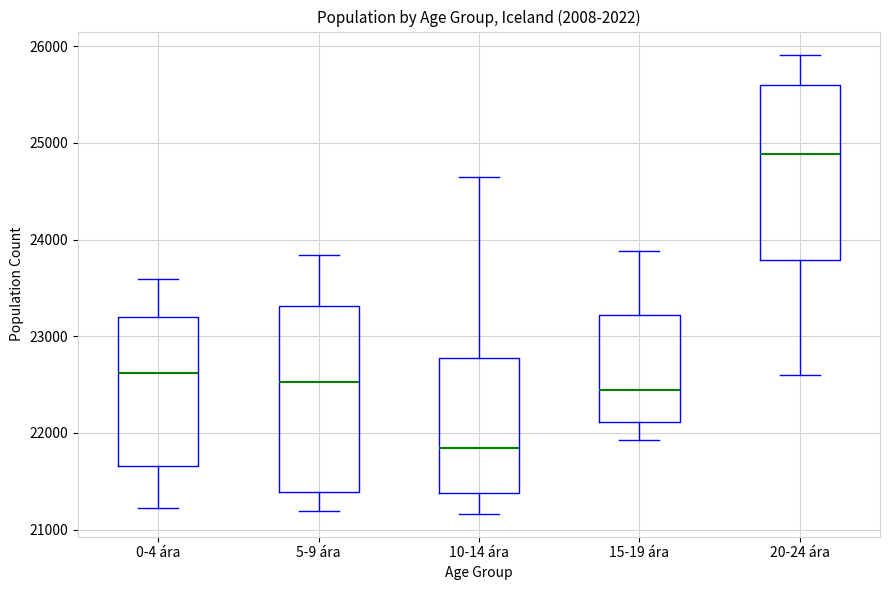

Which box is the tallest, from its lower edge to its upper edge?

5-9 ára